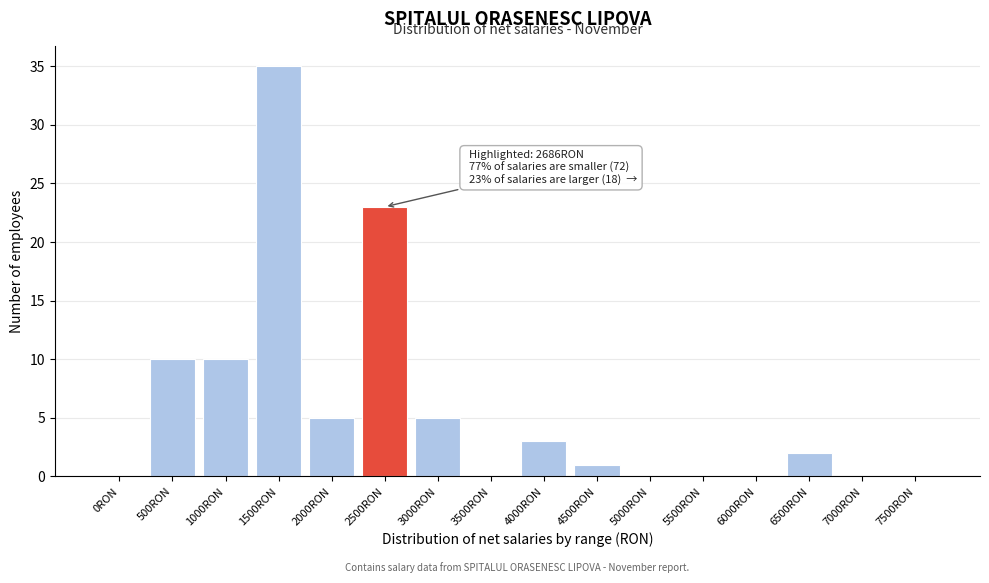

Reading left to right, transcribe all the data shown in this chart.

0RON=0	500RON=10	1000RON=10	1500RON=35	2000RON=5	2500RON=23	3000RON=5	3500RON=0	4000RON=3	4500RON=1	5000RON=0	5500RON=0	6000RON=0	6500RON=2	7000RON=0	7500RON=0